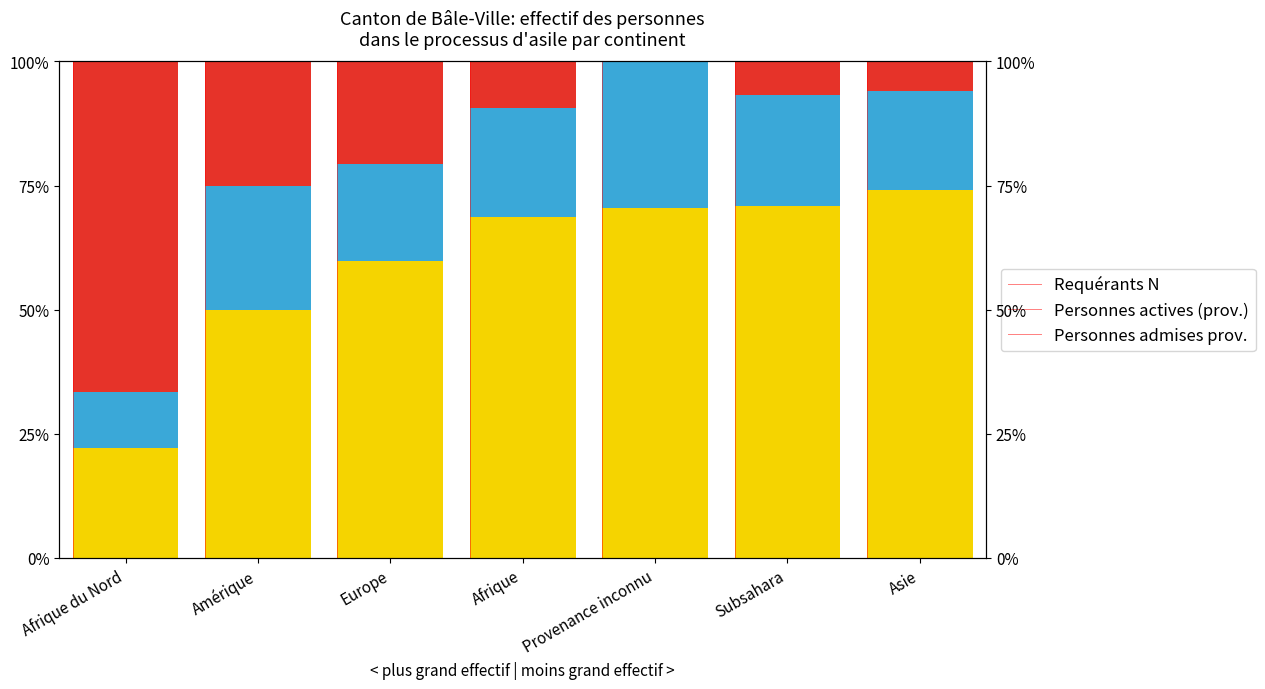

What is the highest value of the Personnes admises prov. series?

74.1